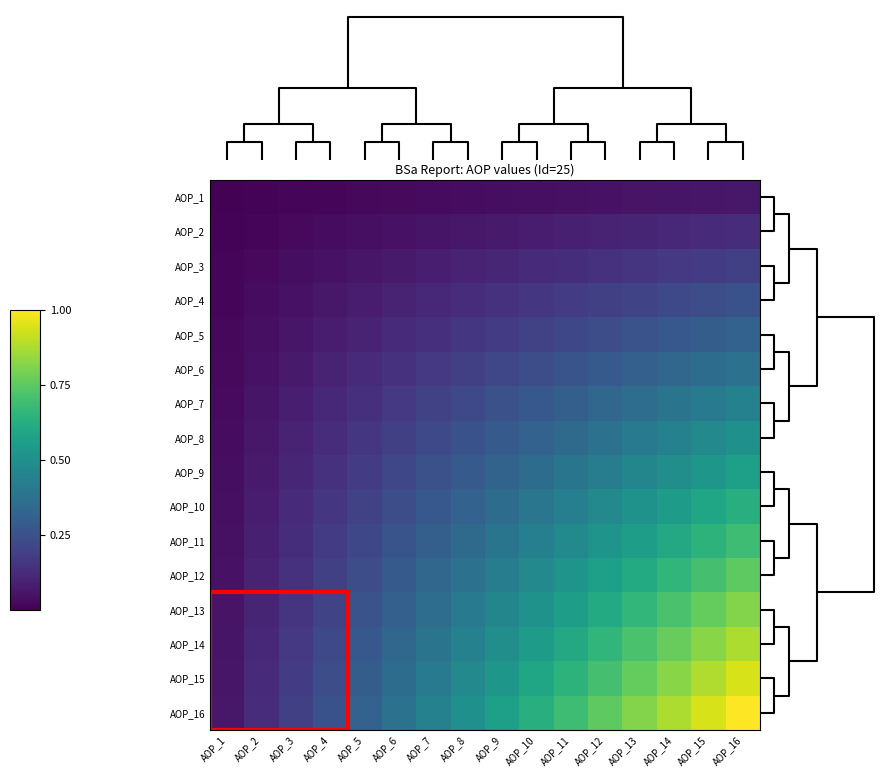

Rank the series at AOP_2 from highest to lowest value.

AOP_16, AOP_15, AOP_14, AOP_13, AOP_12, AOP_11, AOP_10, AOP_9, AOP_8, AOP_7, AOP_6, AOP_5, AOP_4, AOP_3, AOP_2, AOP_1